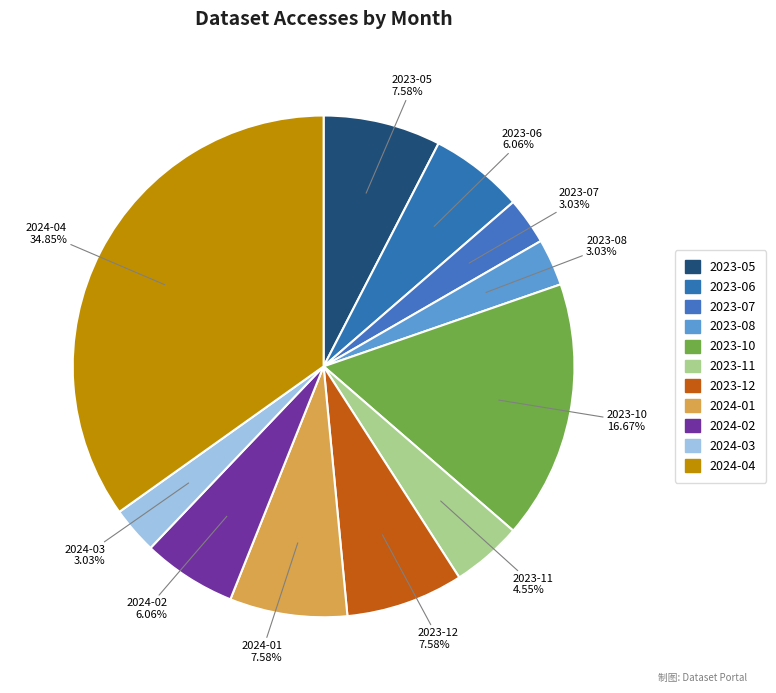

What is the ratio of the value at 2023-07 to the value at 2023-11?

0.7